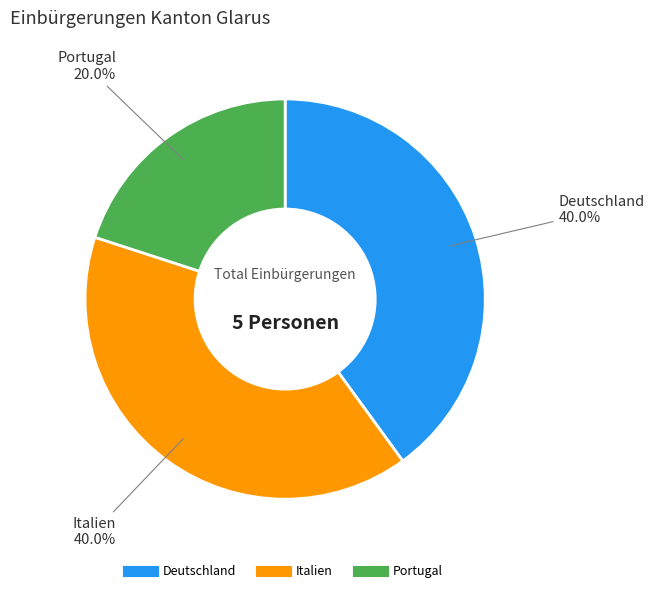

Approximately how many times larger is the value at Italien compared to Deutschland?

1.0